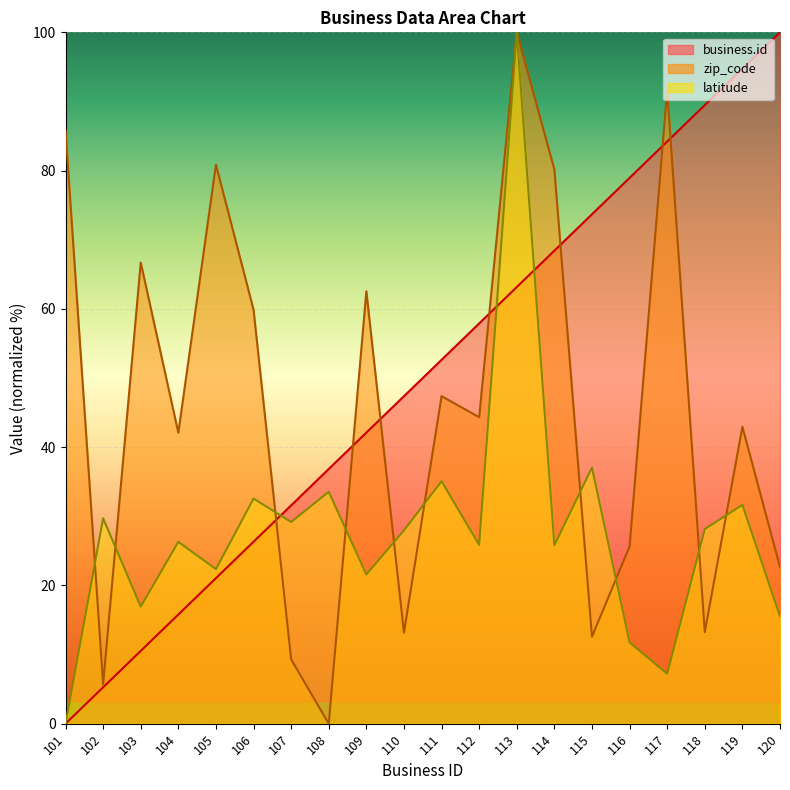

Reading left to right, list all the values displayed in this chart.

business.id: 0.0	5.3	10.5	15.8	21.1	26.3	31.6	36.8	42.1	47.4	52.6	57.9	63.2	68.4	73.7	78.9	84.2	89.5	94.7	100.0
zip_code: 85.8	5.7	66.7	42.1	80.9	59.9	9.3	0.0	62.6	13.2	47.4	44.3	100.0	80.2	12.6	25.6	91.6	13.2	42.9	22.7
latitude: 0.0	29.7	16.9	26.3	22.4	32.6	29.2	33.5	21.6	28.0	35.1	25.9	100.0	25.8	37.1	11.8	7.2	28.1	31.7	15.5